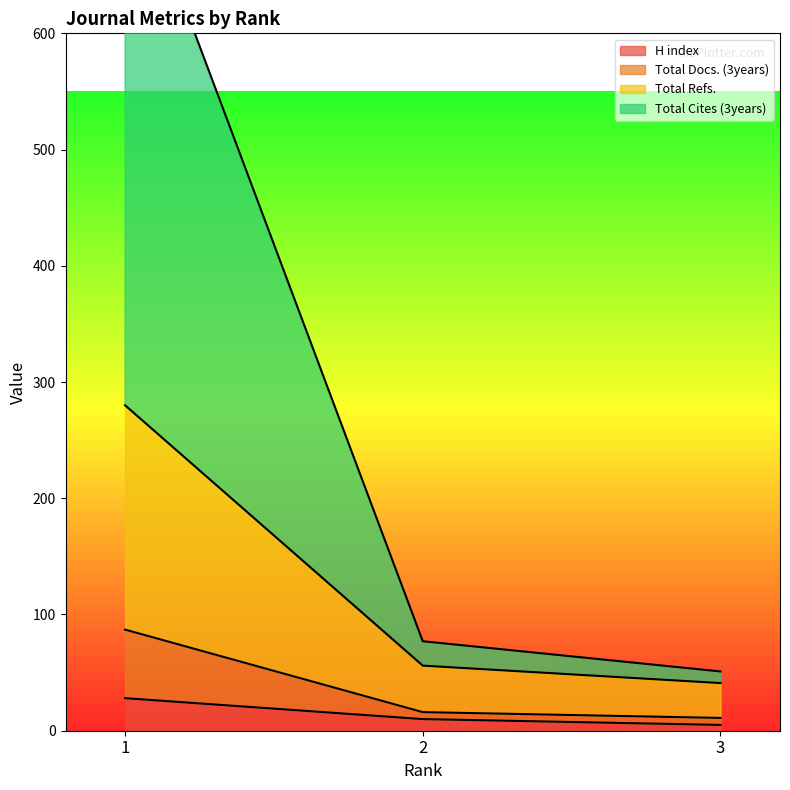

What is the maximum value for H index?

28